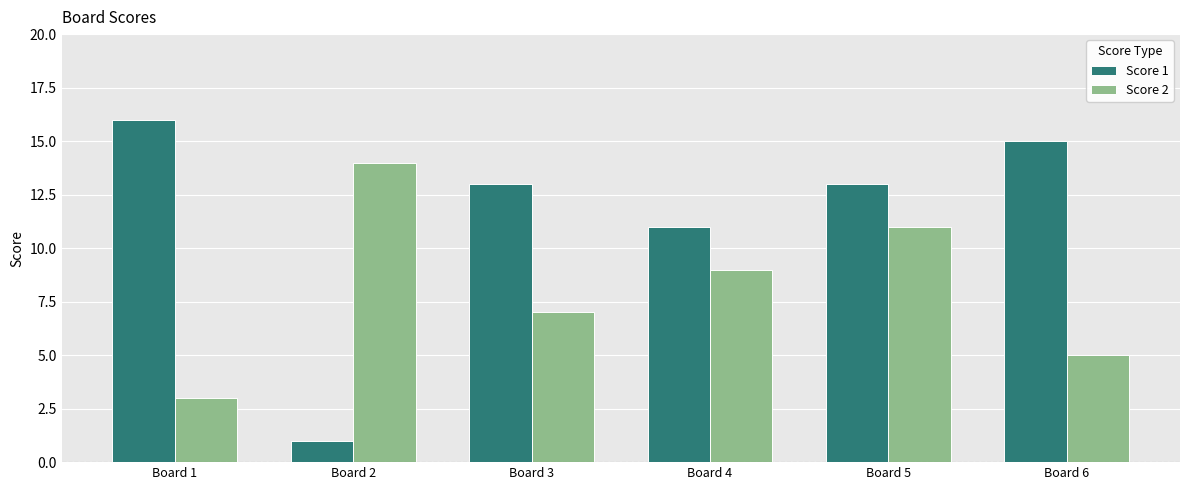

Is it true that Score 2 equals 7 at Board 3?

True